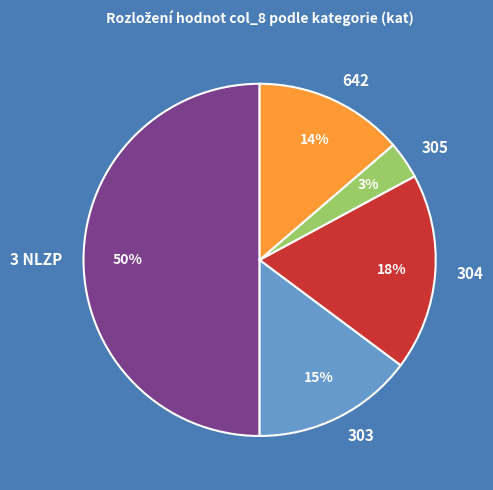

Rank the categories by value from lowest to highest.

305, 642, 303, 304, 3 NLZP